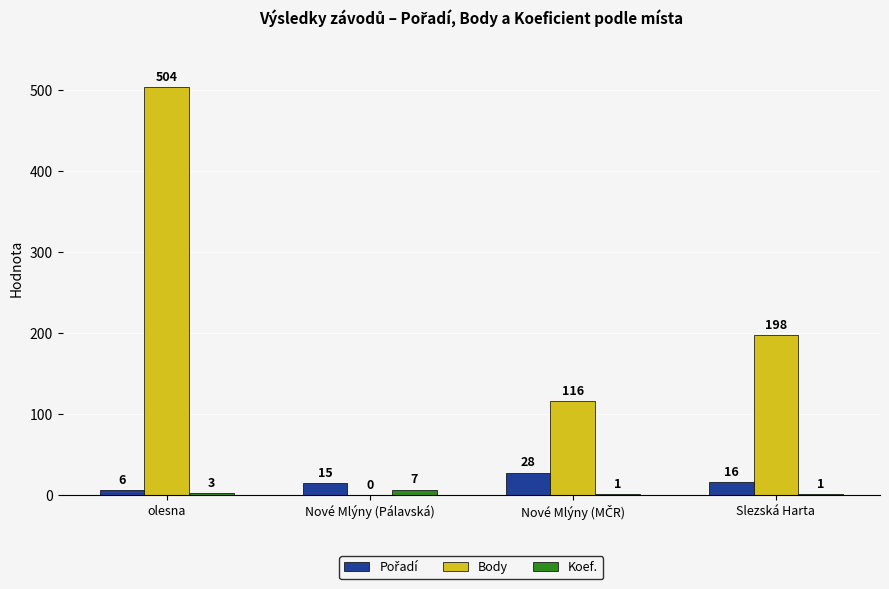

At which category is the sum across all series the highest?

olesna